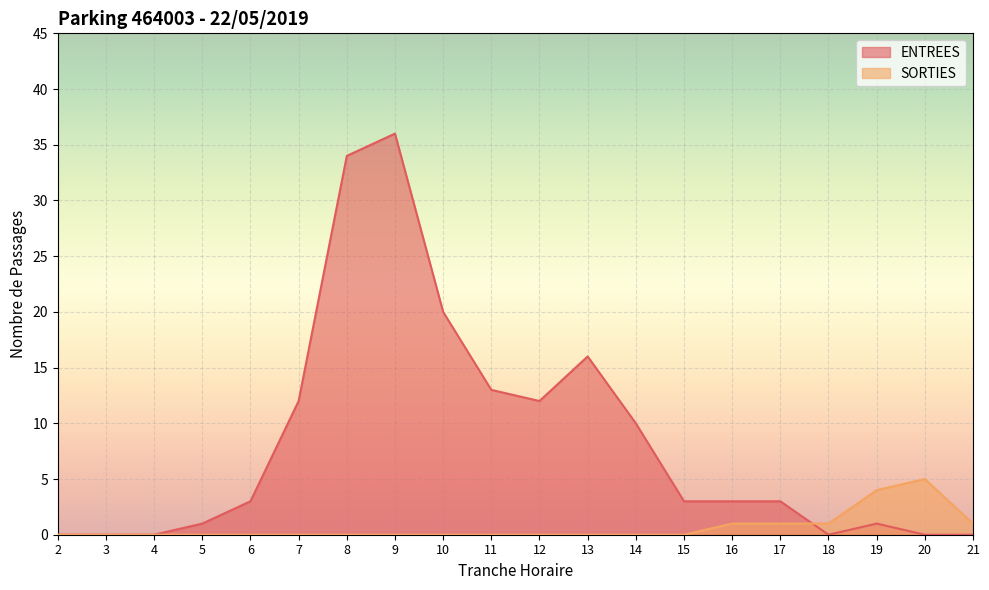

What are all the series names shown in the legend?

ENTREES, SORTIES